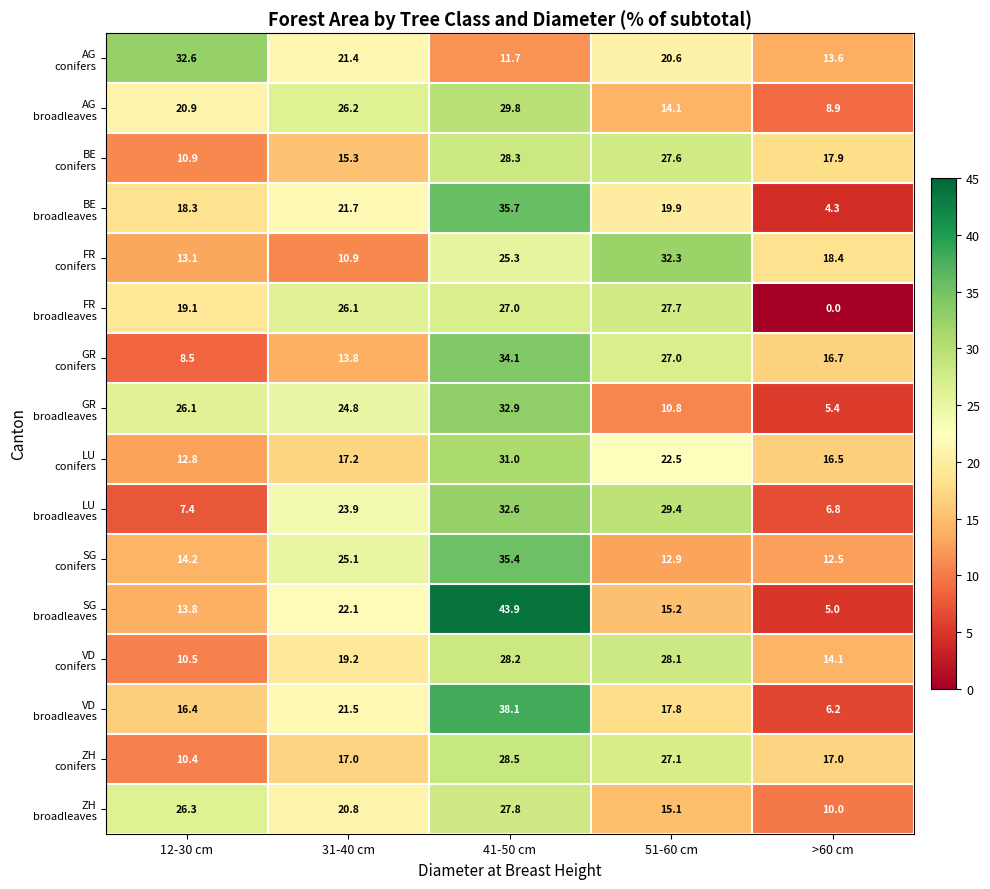

At which category does the chart reach its minimum across all series?

>60 cm